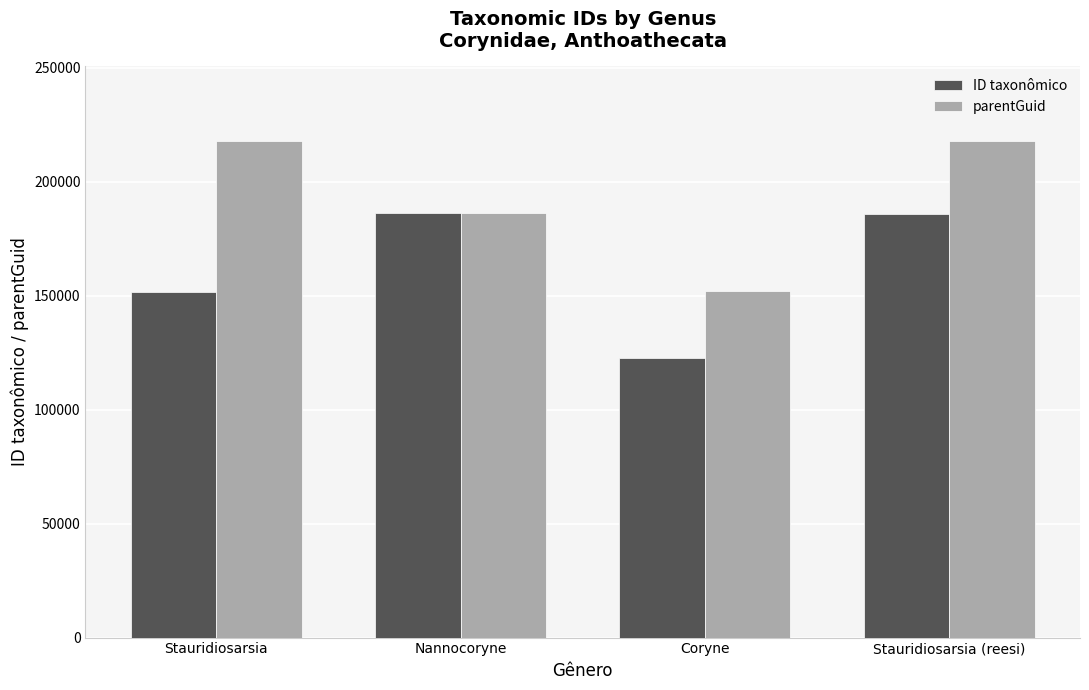

What position from the left is Coryne?

3